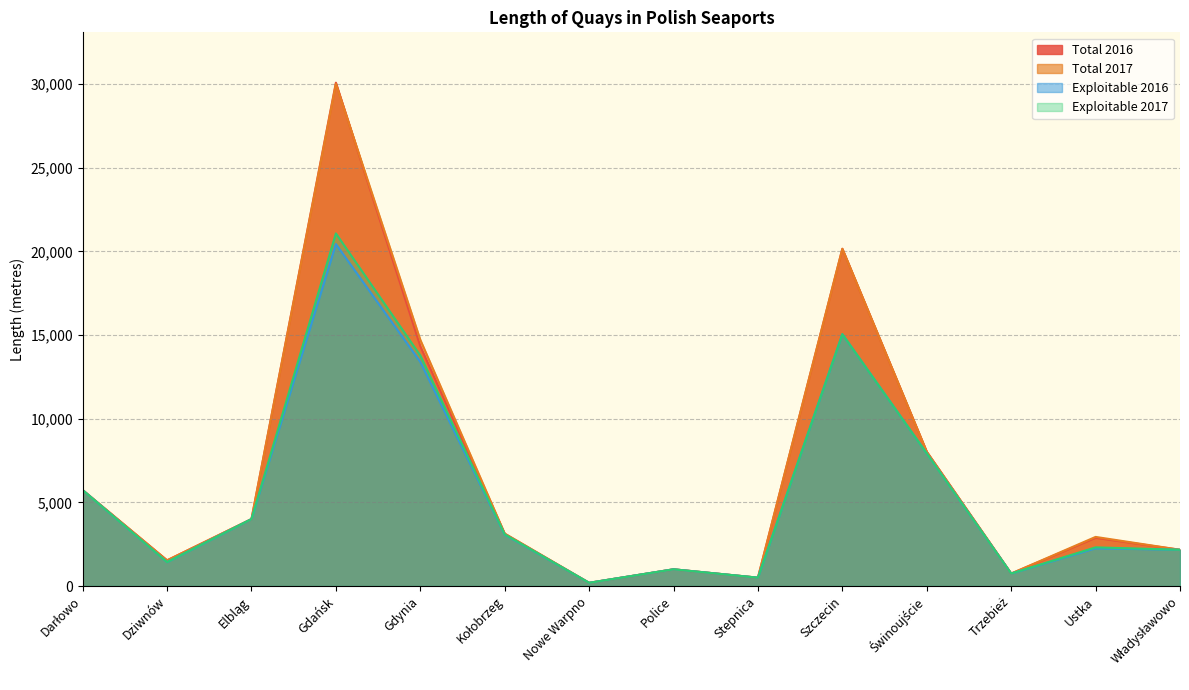

Count the number of categories in the chart.

14